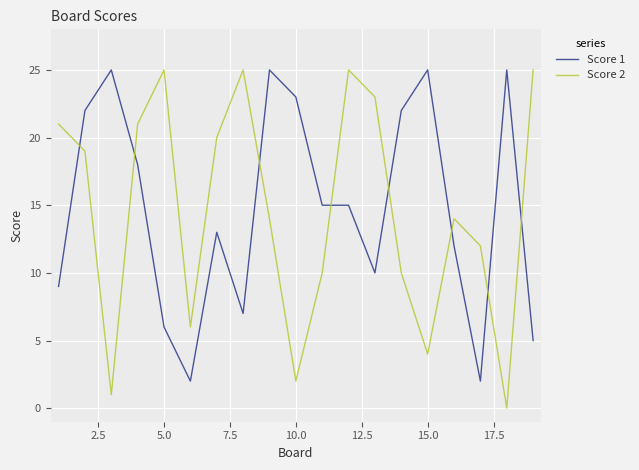

What is the maximum value shown in the chart?

25